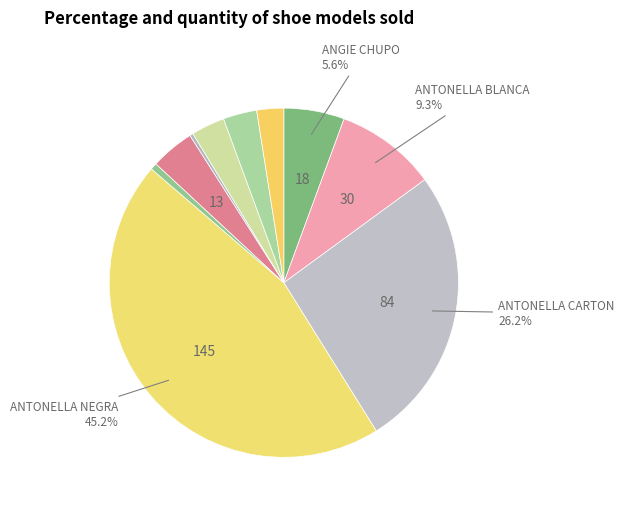

Count the number of slices in the pie.

10